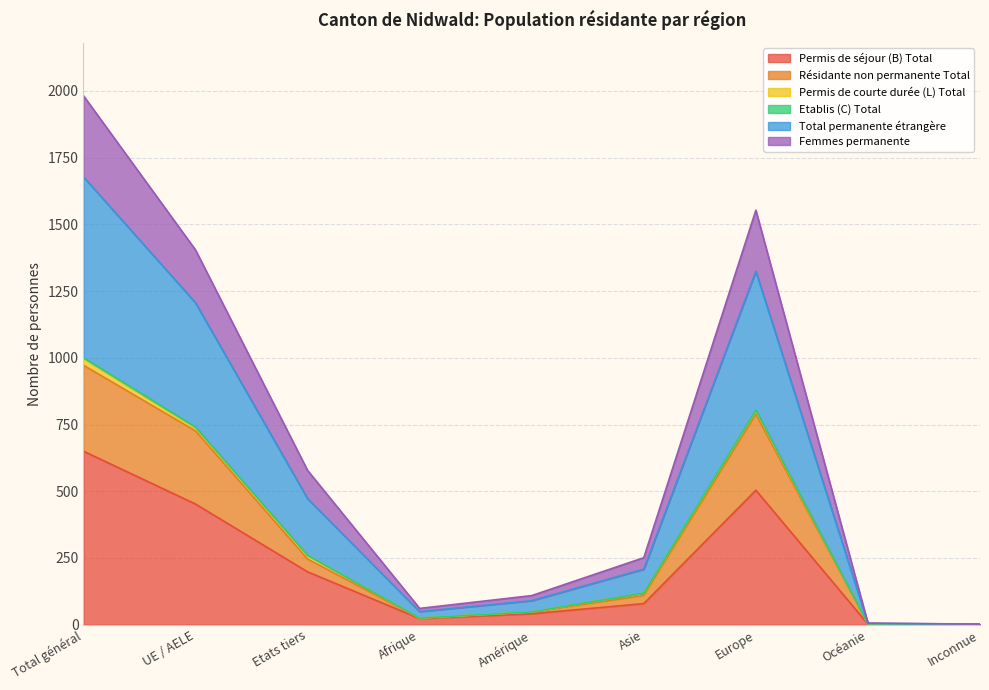

Is it true that Permis de séjour (B) Total equals 452 at UE / AELE?

True